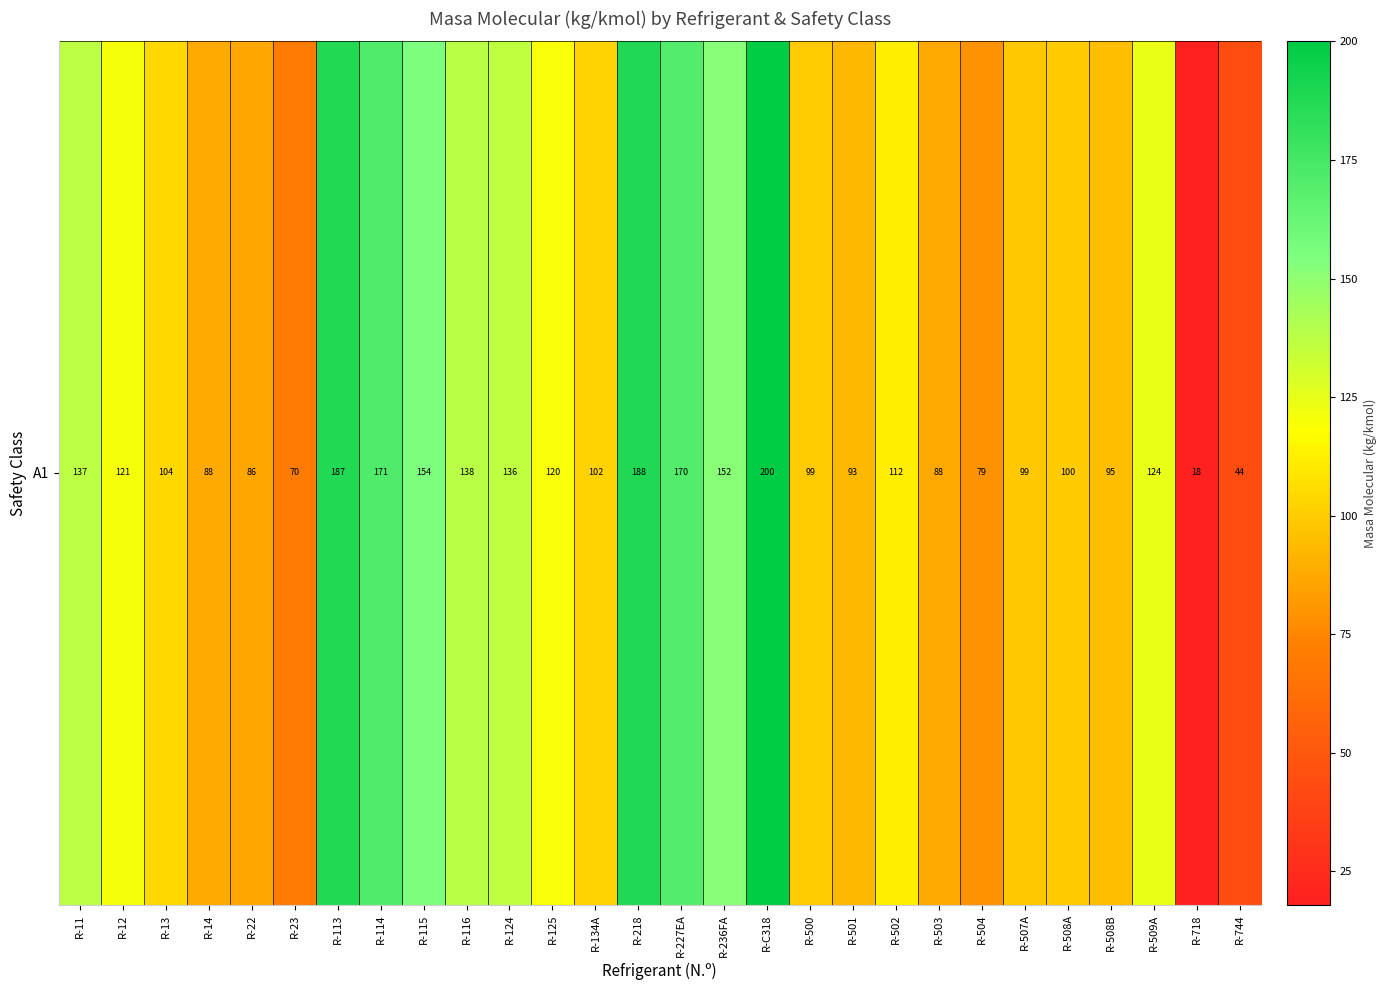

What is the average value?

117.1